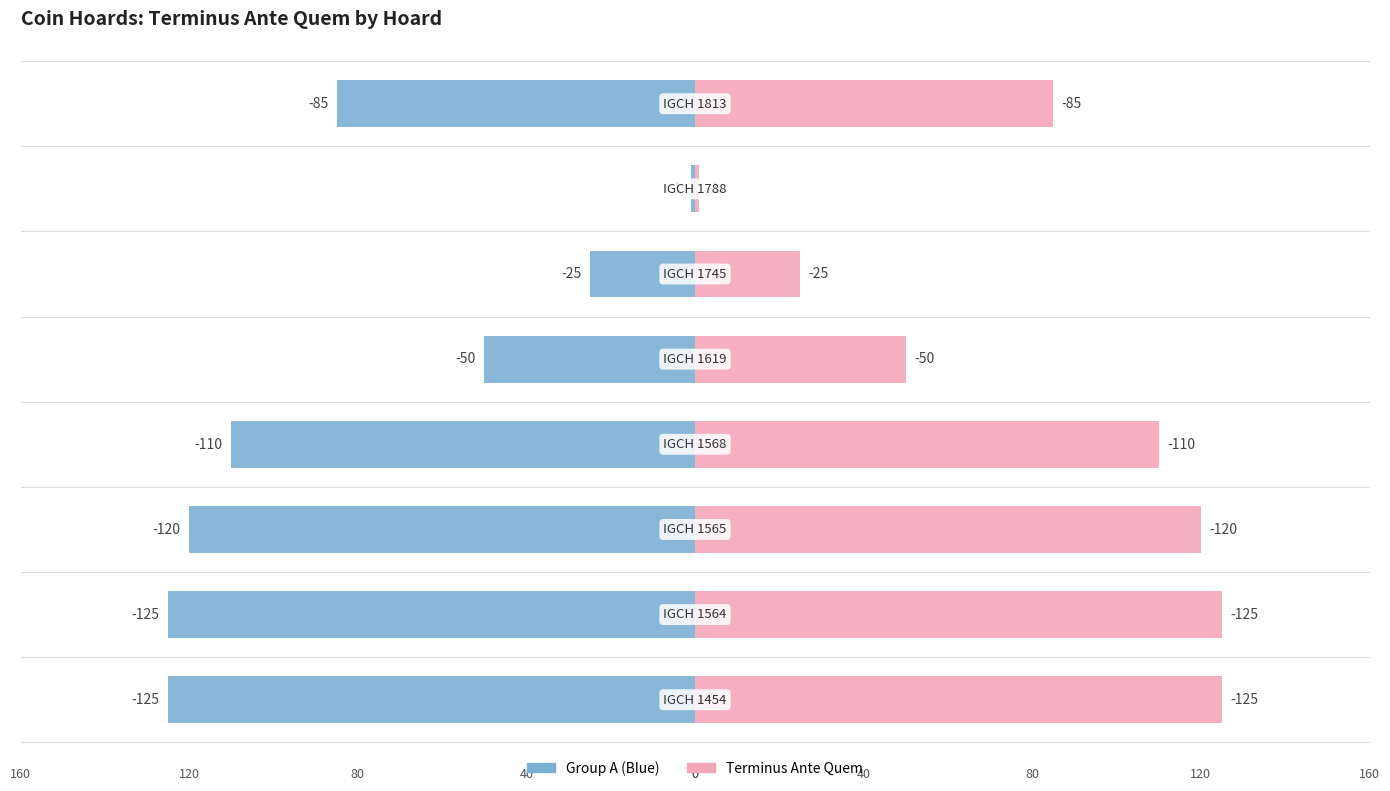

Read the Terminus Ante Quem value at 0, to the nearest 5.

125